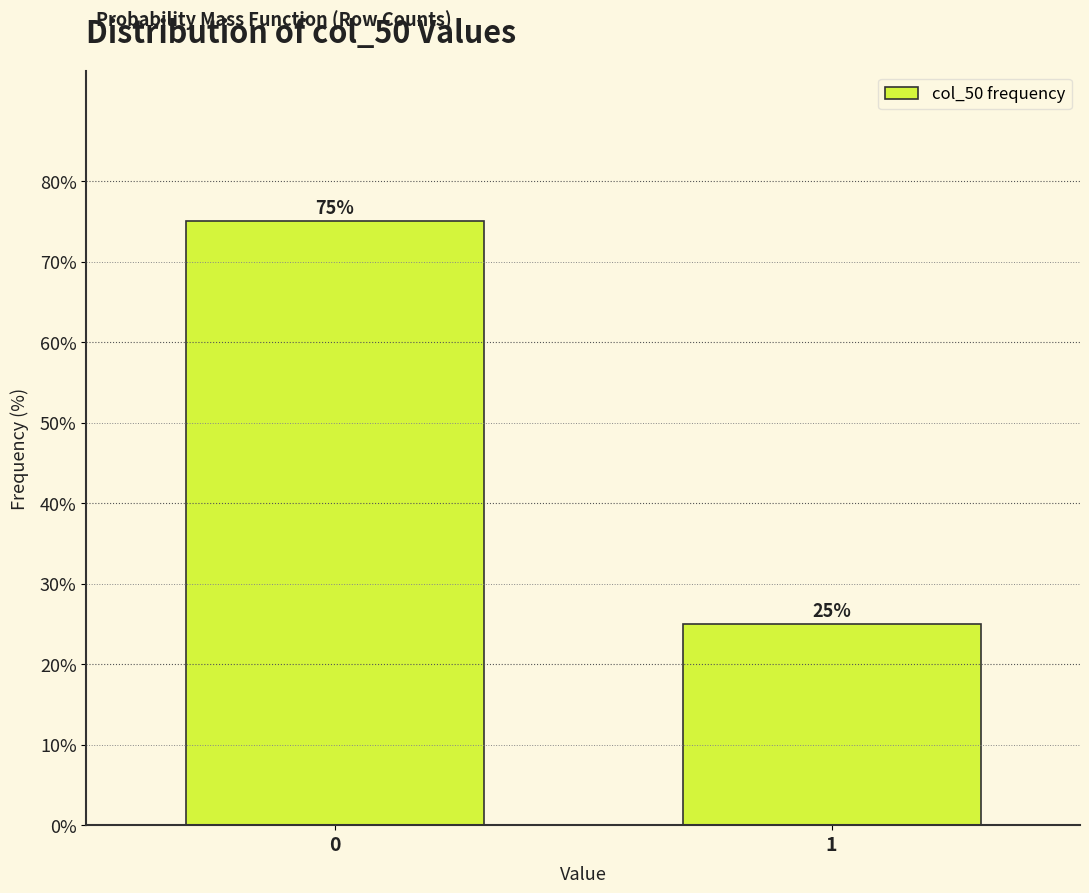

Reading right to left, transcribe all the data shown in this chart.

25	75